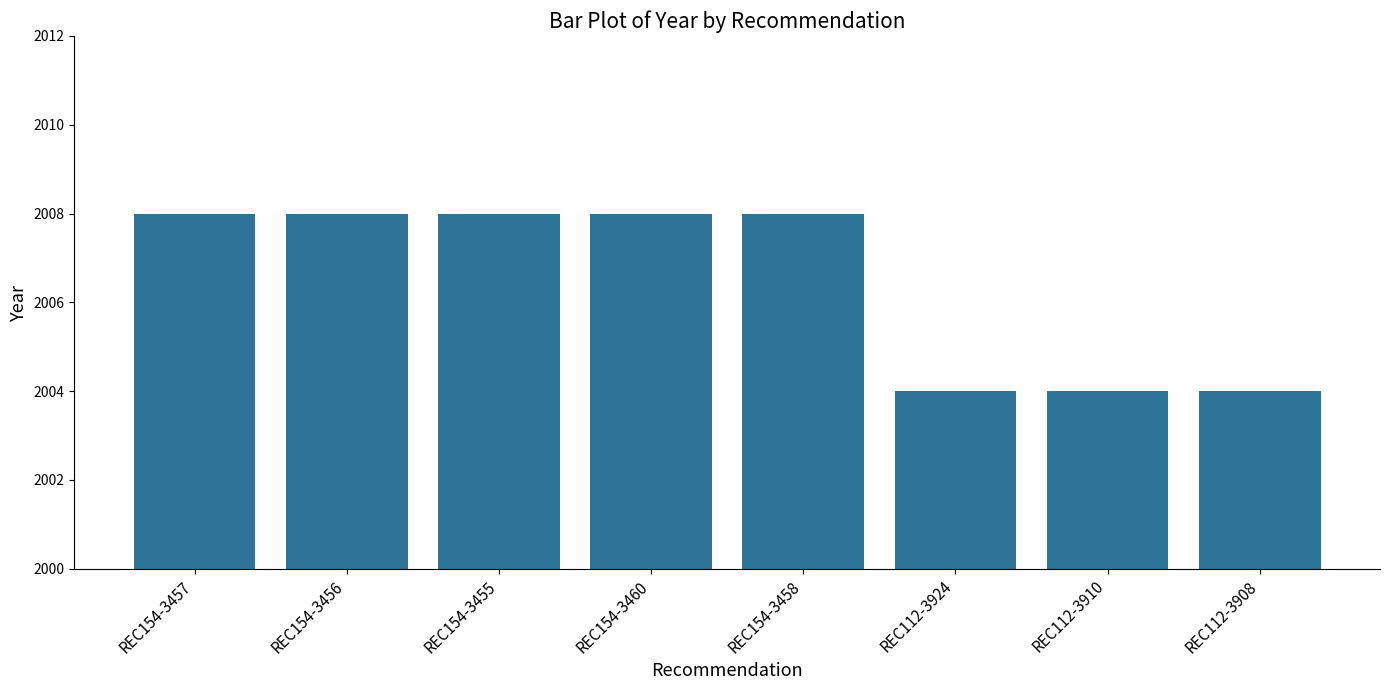

Read the value at REC112-3924.

2004